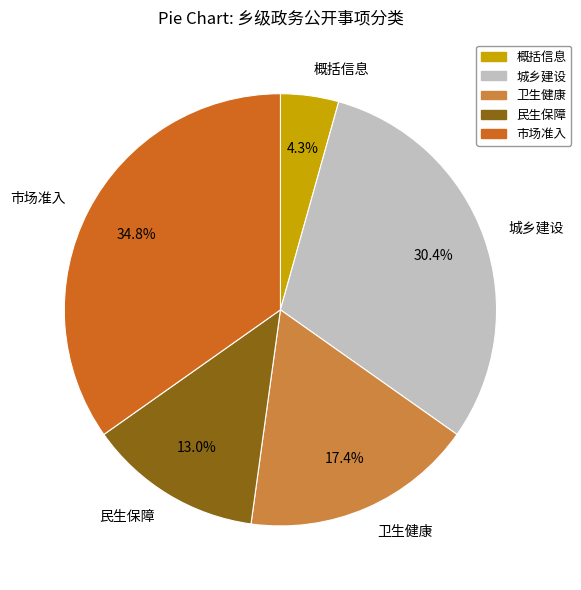

Which has a higher value, 市场准入 or 卫生健康?

市场准入